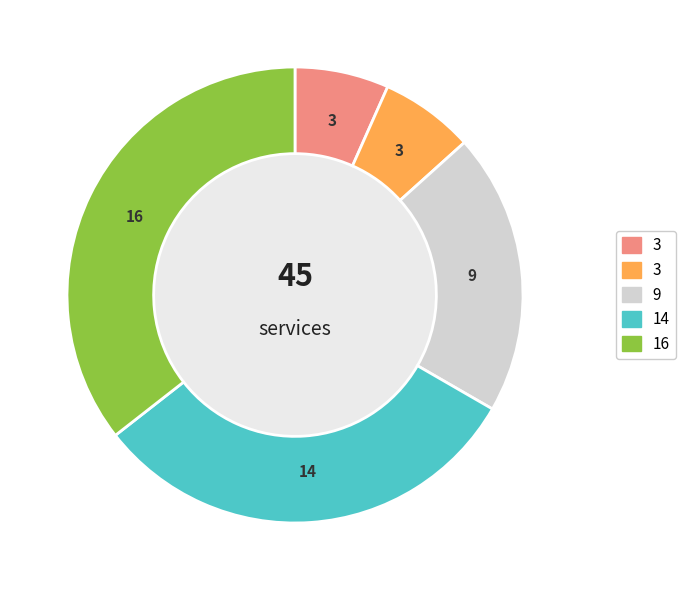

Is there a majority slice in this chart?

No